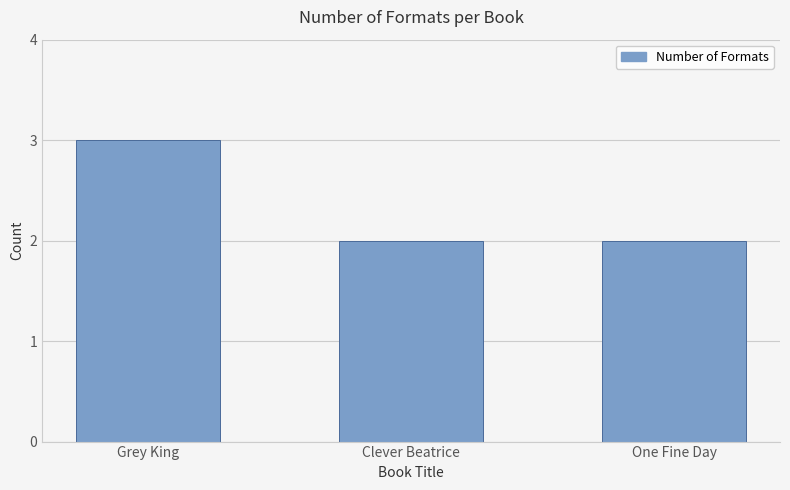

Approximately how many times larger is the value at One Fine Day compared to Grey King?

0.7